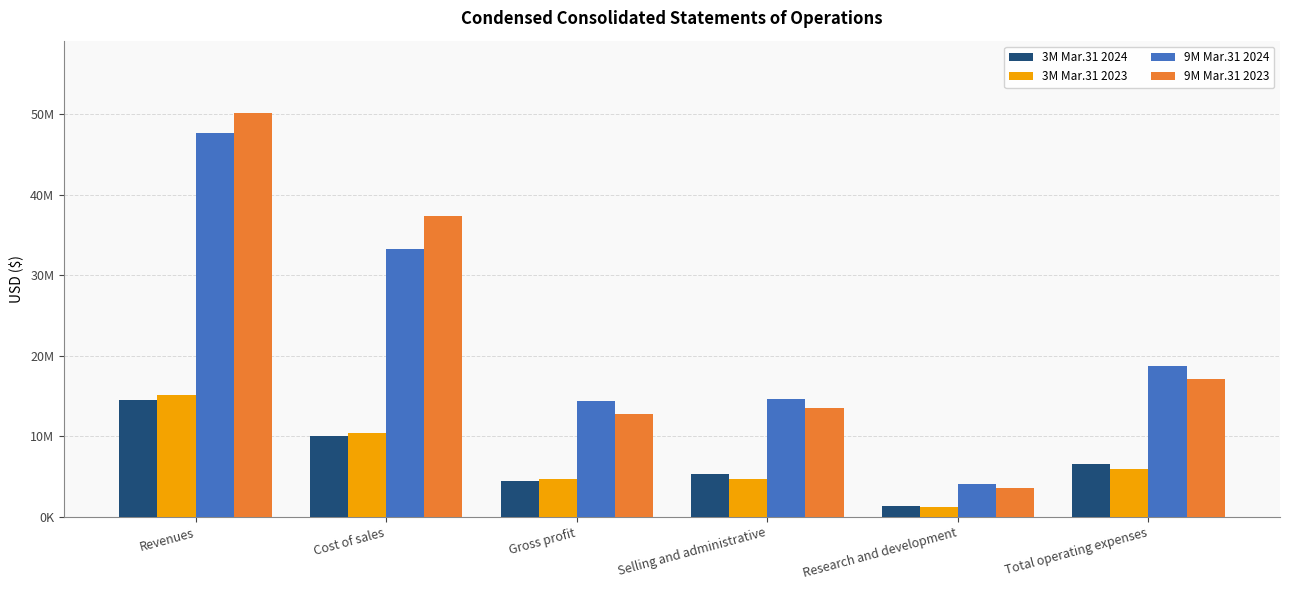

Are the bars grouped side by side (vs. stacked)?

Yes